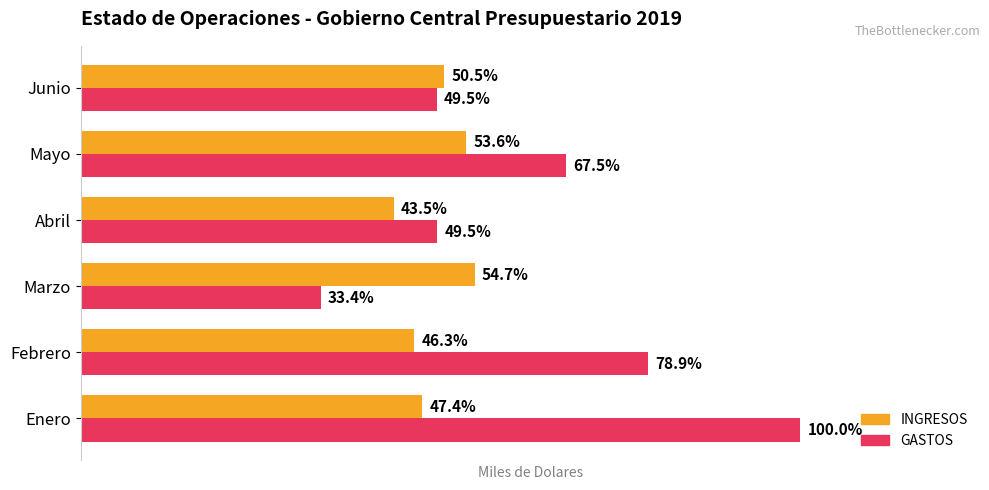

What are all the series names shown in the legend?

INGRESOS, GASTOS